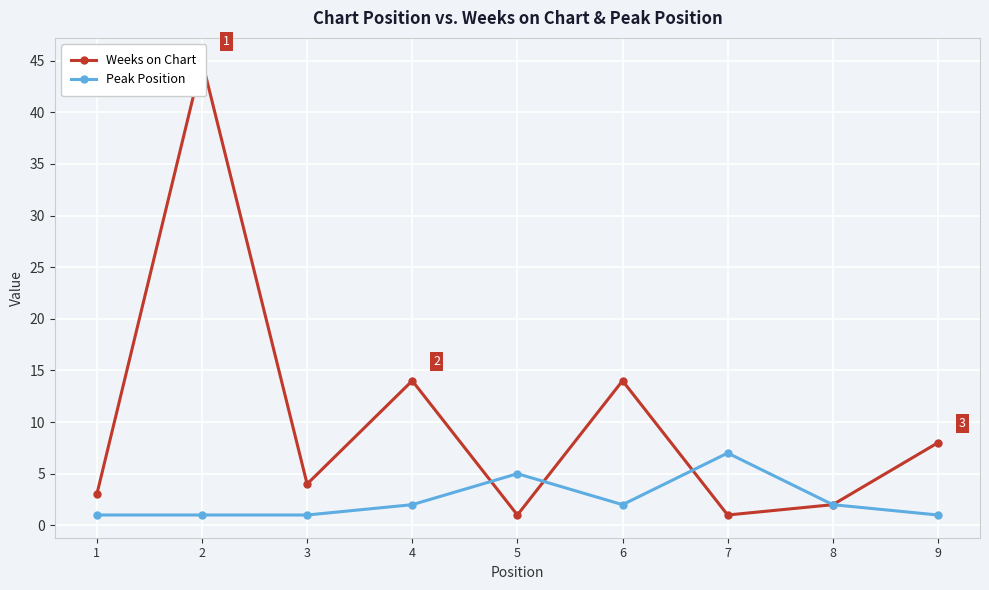

At which category does the chart reach its minimum across all series?

5